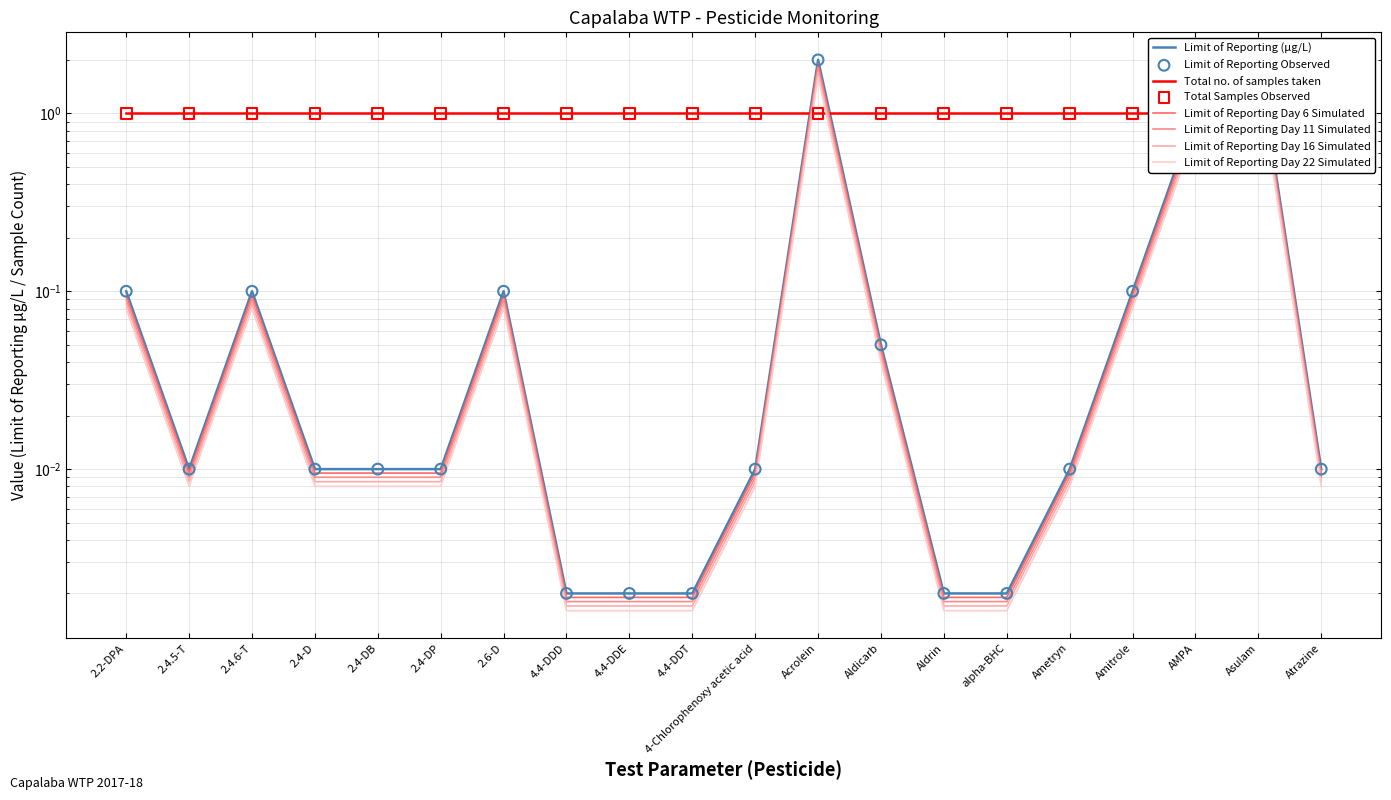

What is the change in value from Aldrin to Asulam?

+1.7